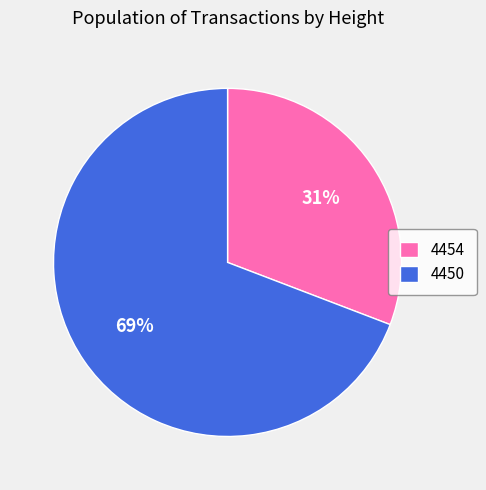

Between 4450 and 4454, which is larger?

4450